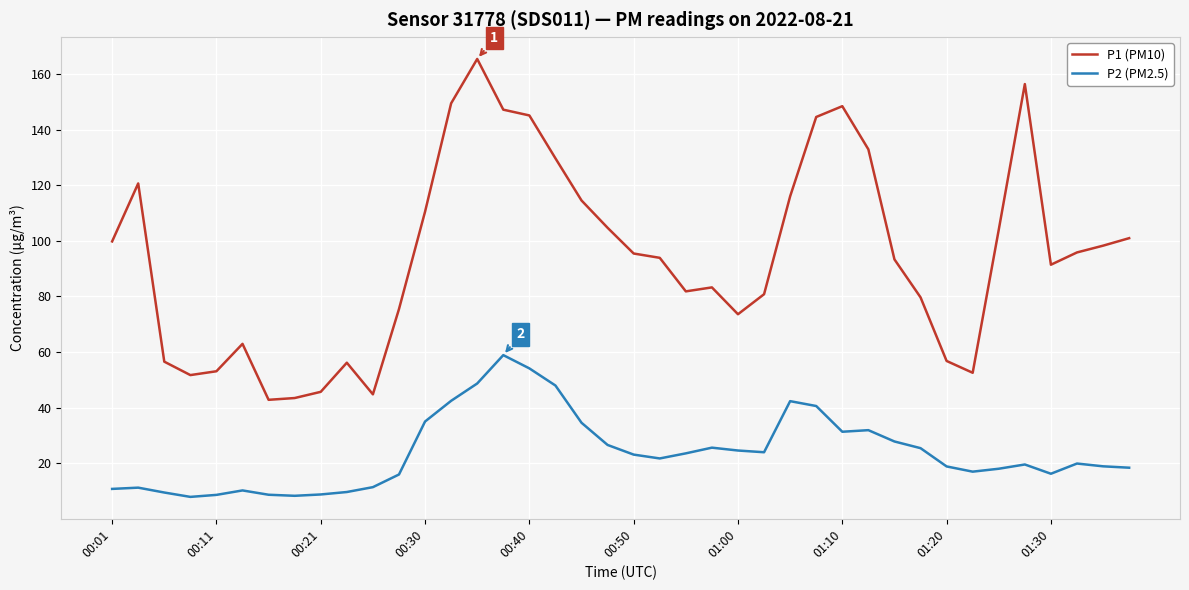

Which series has the largest total across all categories?

P1 (PM10)